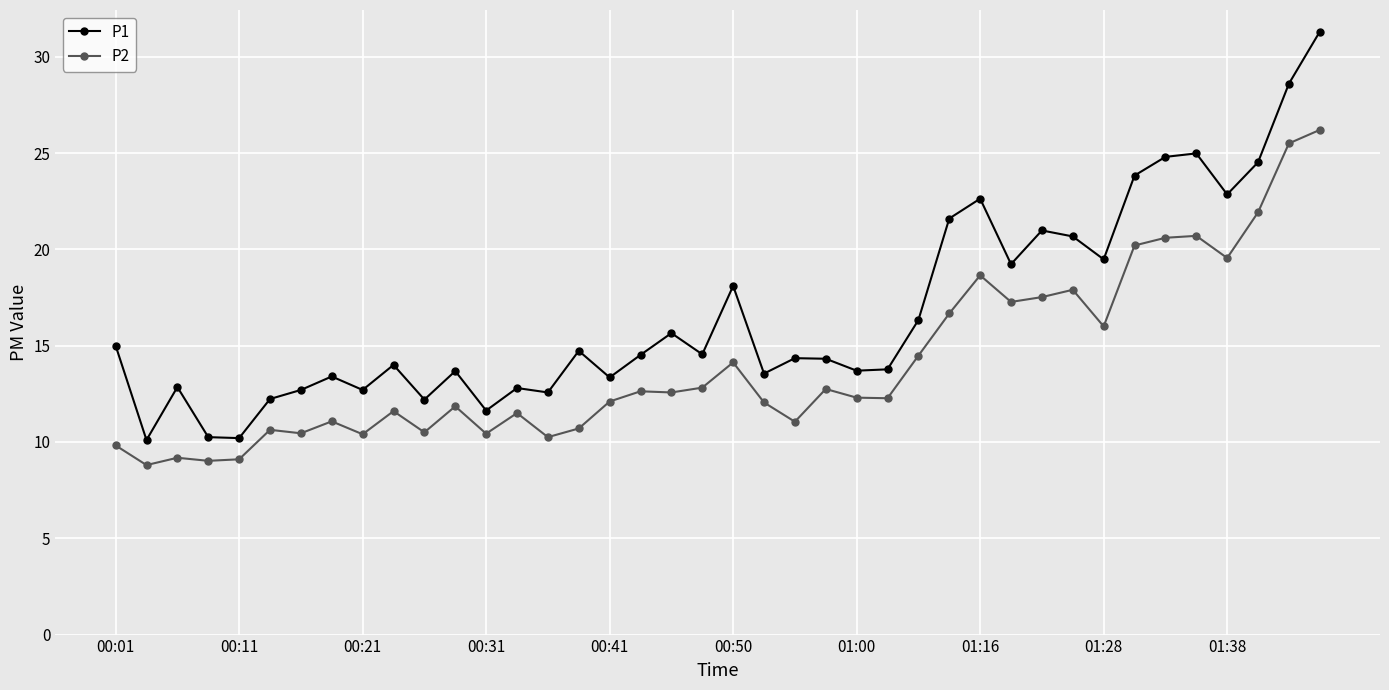

True or false: P2 has more than 1 points higher than both neighbors.

True